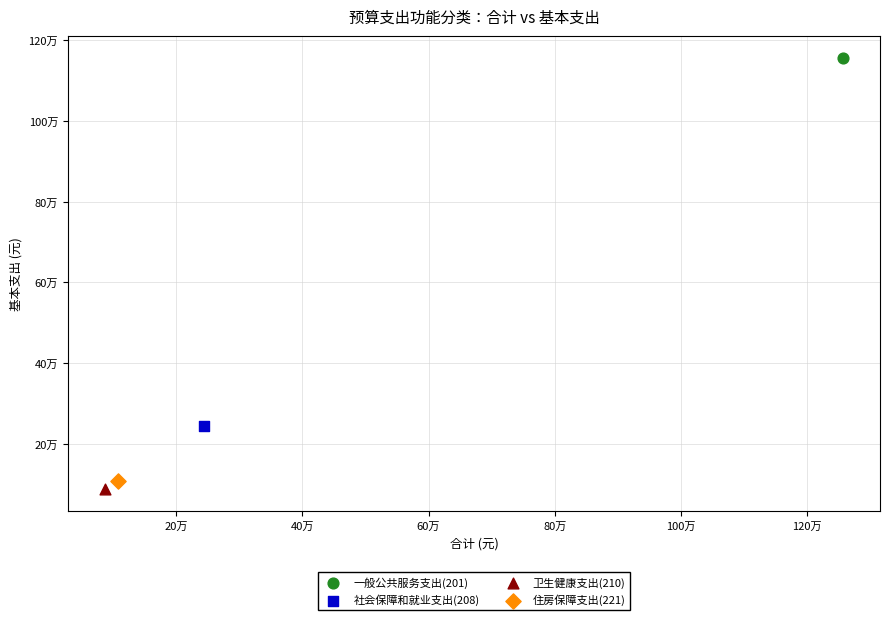

Which series reaches the maximum Y coordinate?

一般公共服务支出(201)